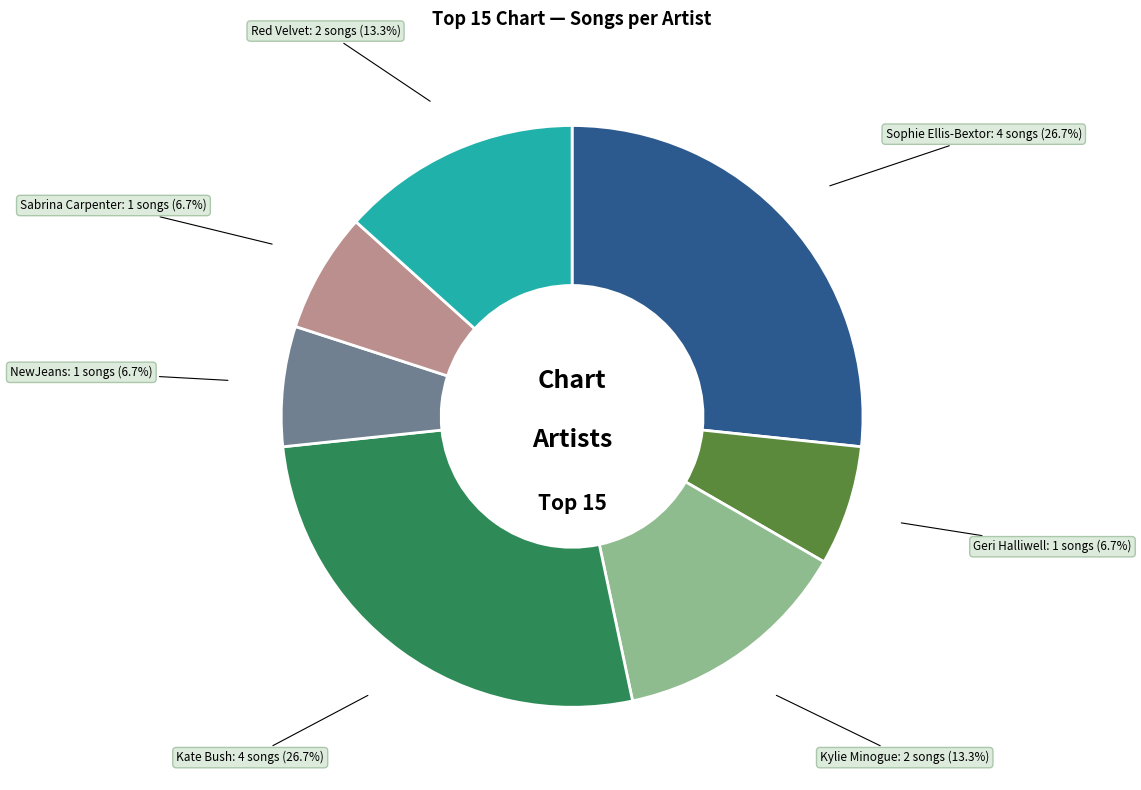

Is there any slice that represents more than half of the pie?

No